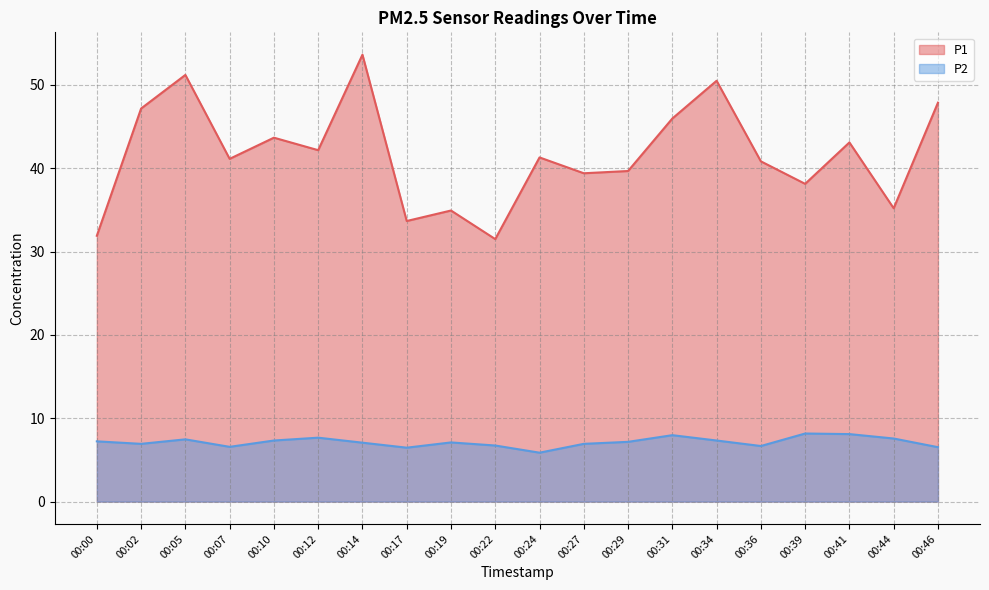

What is the average value of the P1 series?

41.6